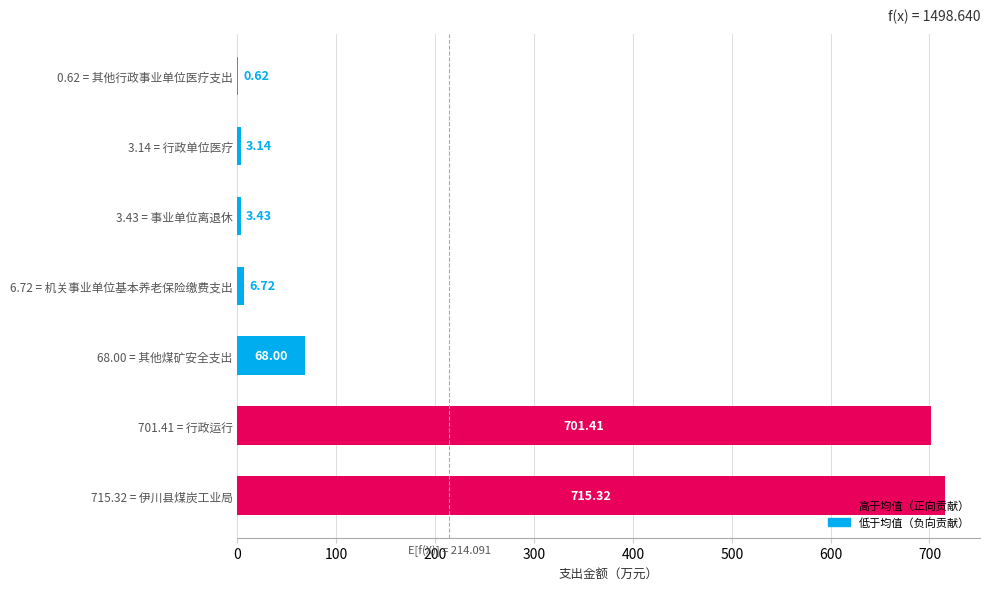

Between 3.43 = 事业单位离退休 and 3.14 = 行政单位医疗, which is larger?

3.43 = 事业单位离退休